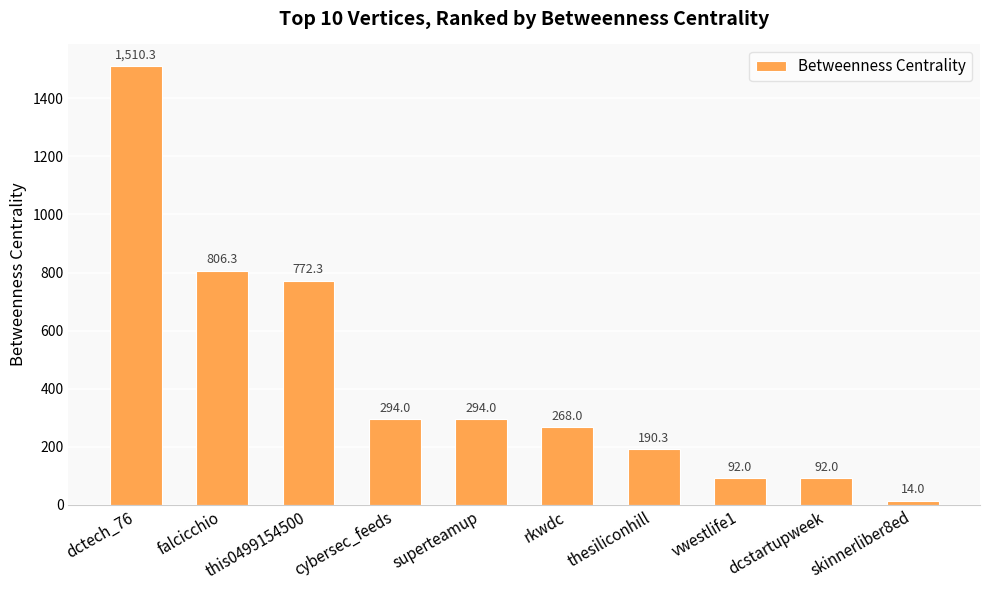

Where does the data first go above 294?

dctech_76